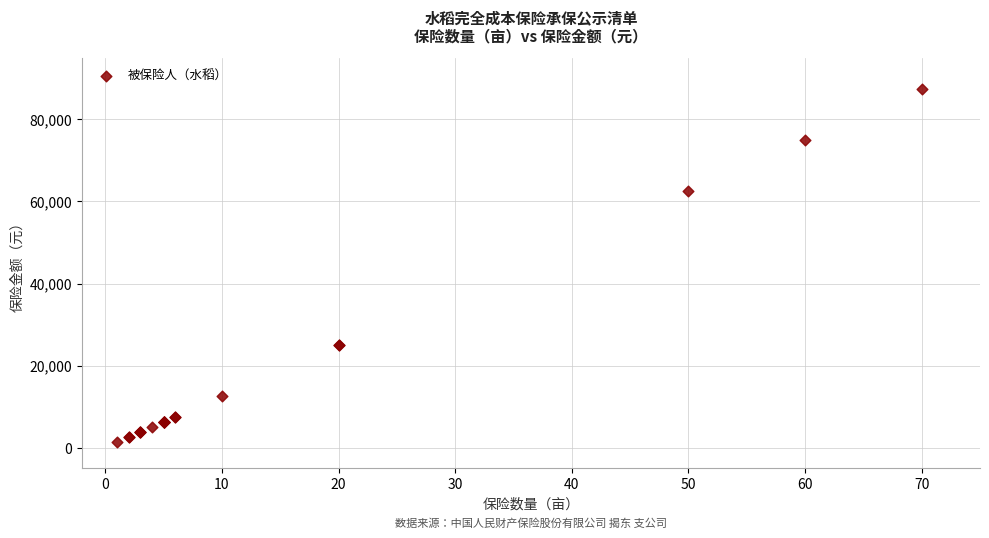

What Y value in the scatter plot is closest to 44375?

62500